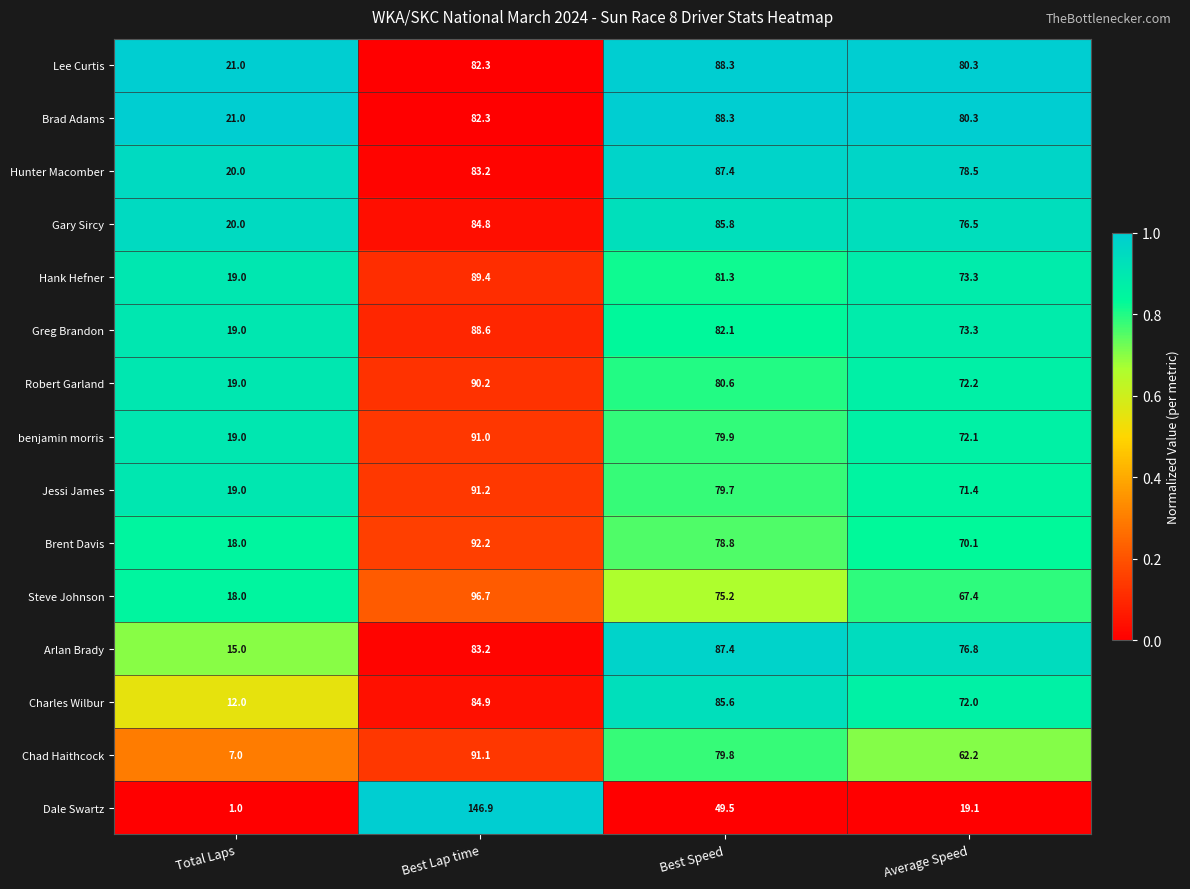

Which label corresponds to the largest value in the chart?

Best Lap time